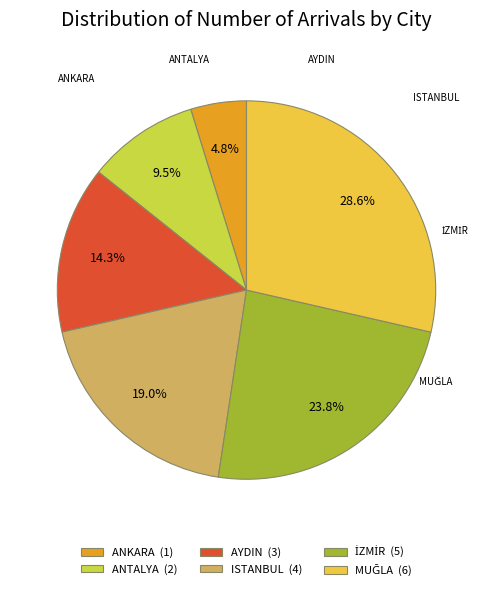

Is there a majority slice in this chart?

No